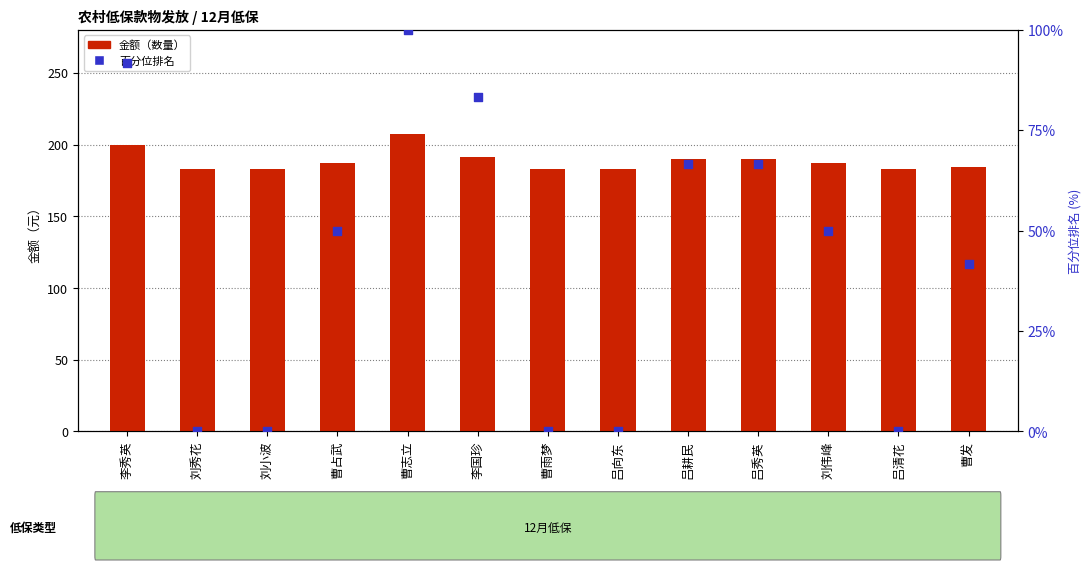

Is the value of 百分位排名 at 曹发 greater than the value of 金额（数量） at 刘伟峰?

No